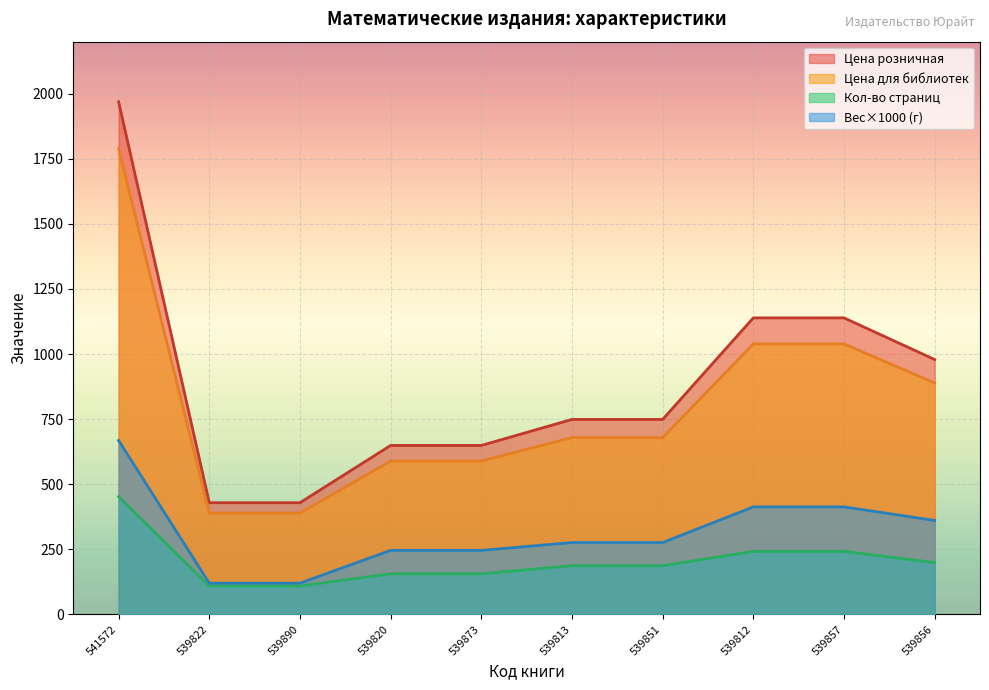

How many lines are shown in the chart?

4